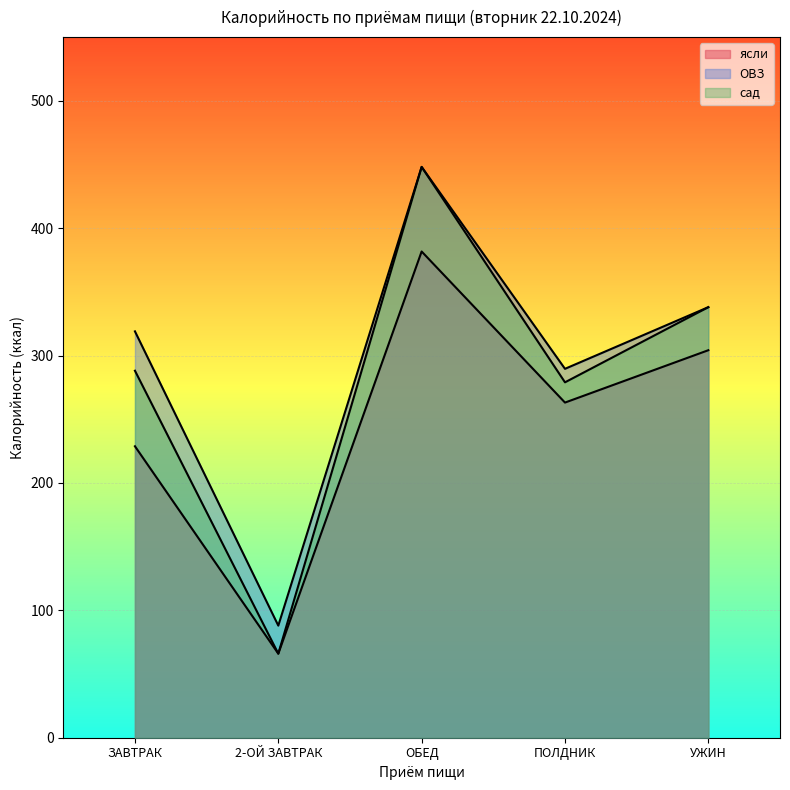

Which series has the largest total across all categories?

ОВЗ